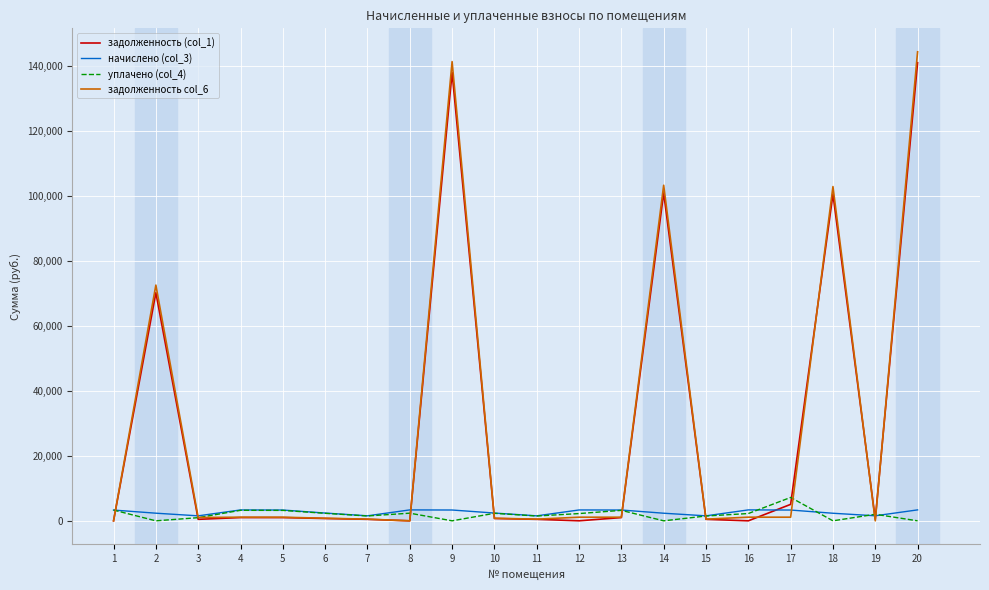

Is the value of начислено (col_3) at 7 greater than the value of уплачено (col_4) at 13?

No